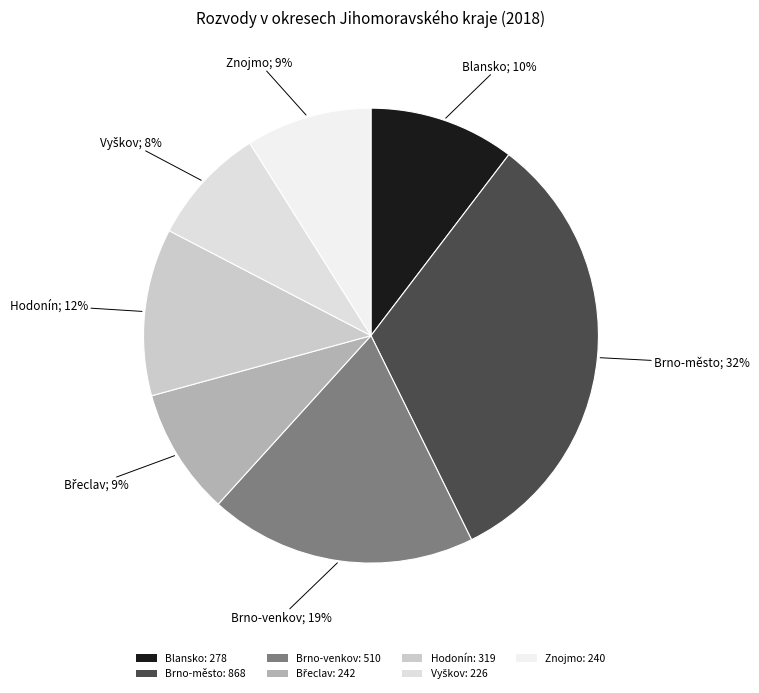

Count the number of slices in the pie.

7